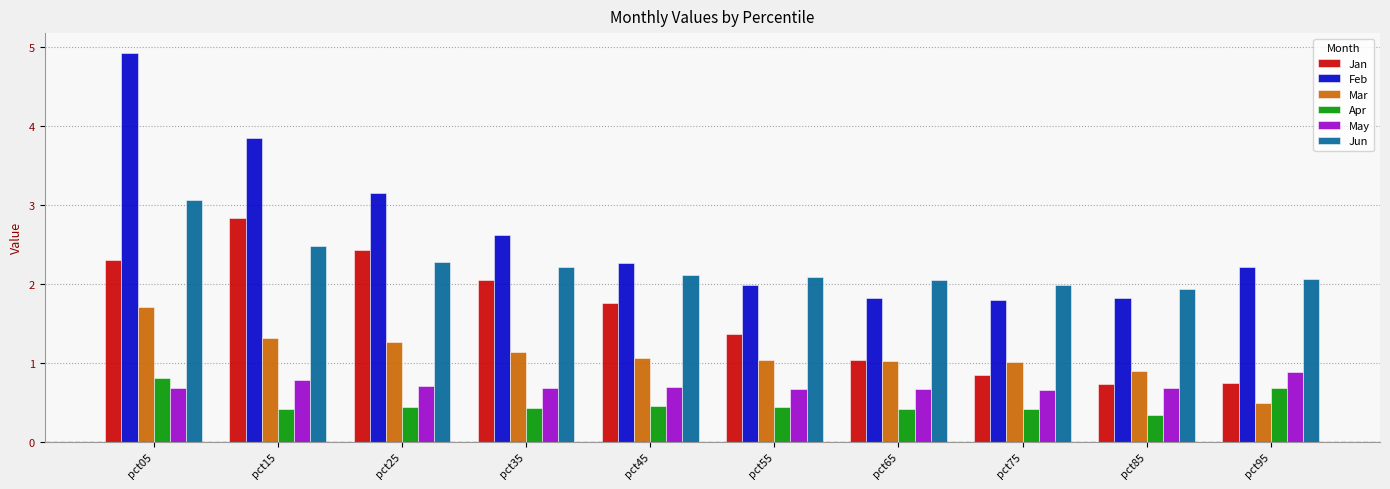

How many bars are there in each group?

6